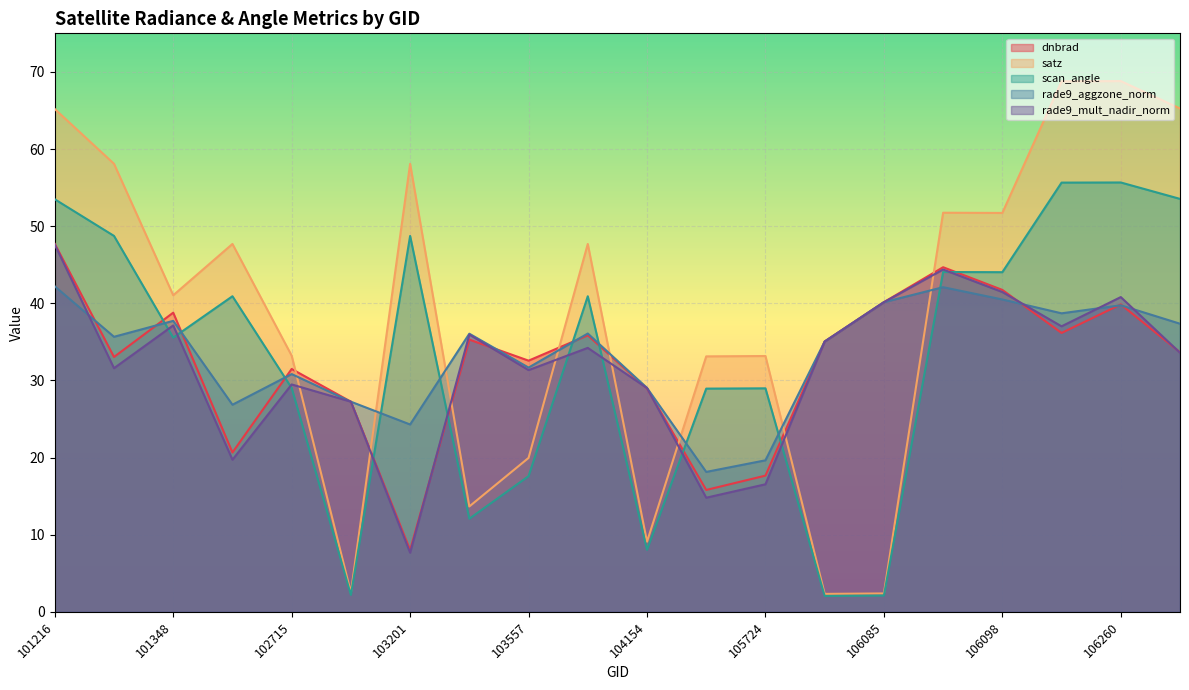

Count the number of data series in this chart.

5